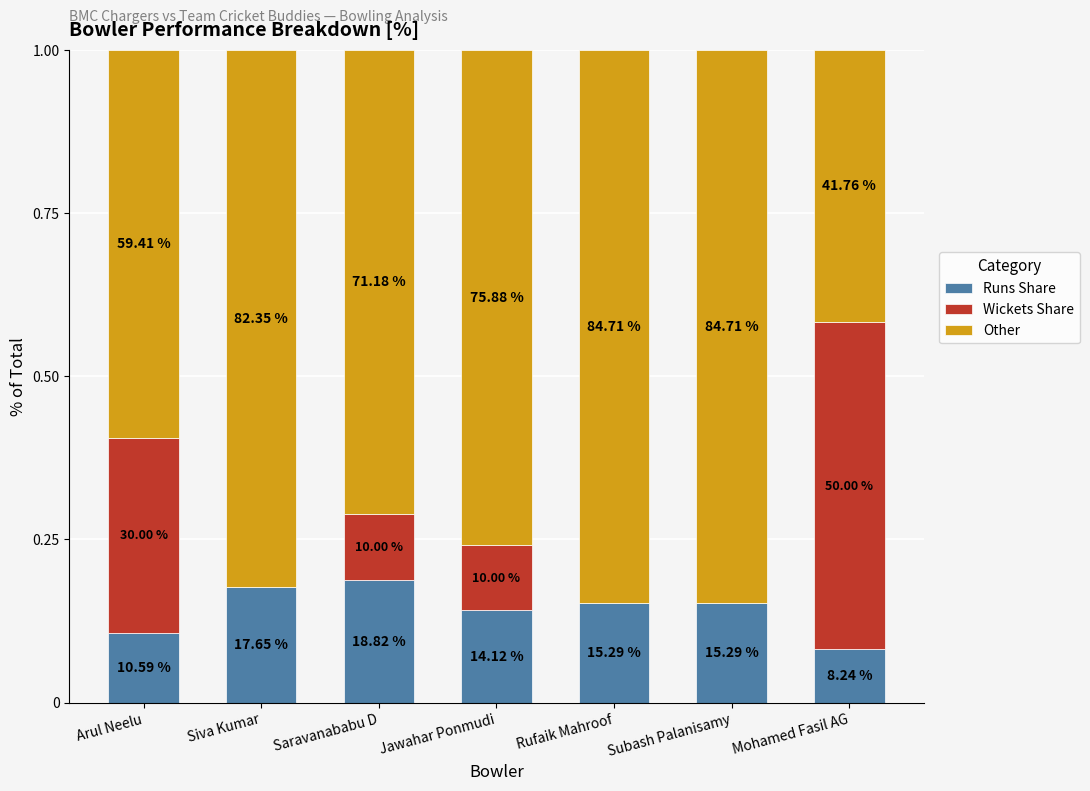

At which label does Runs Share reach its minimum?

Mohamed Fasil AG